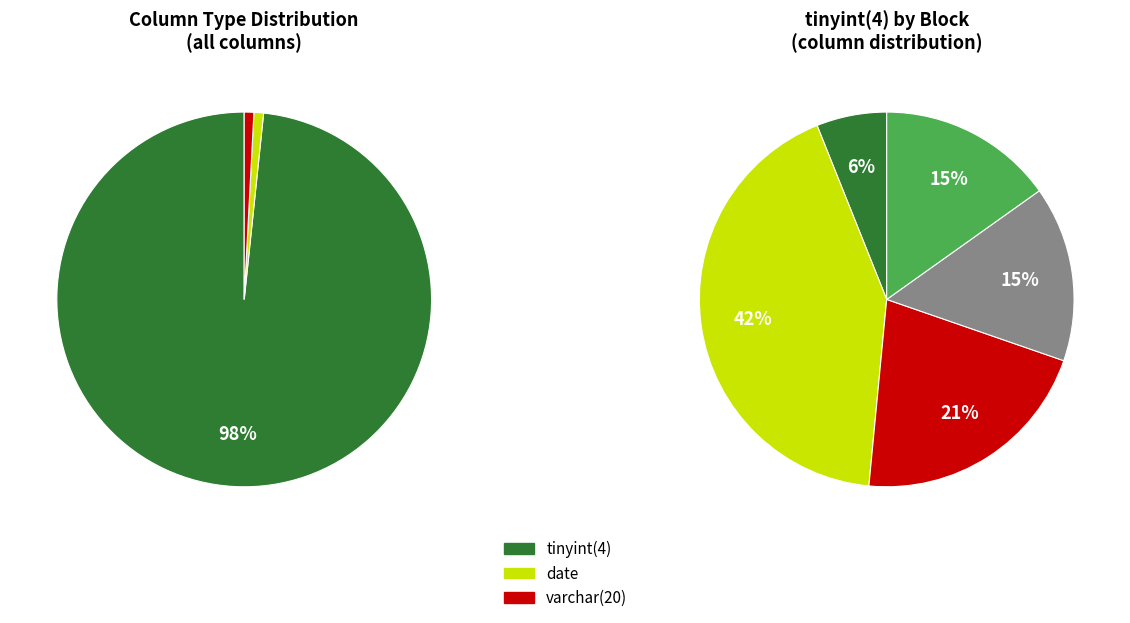

Which category accounts for the majority?

tinyint(4)